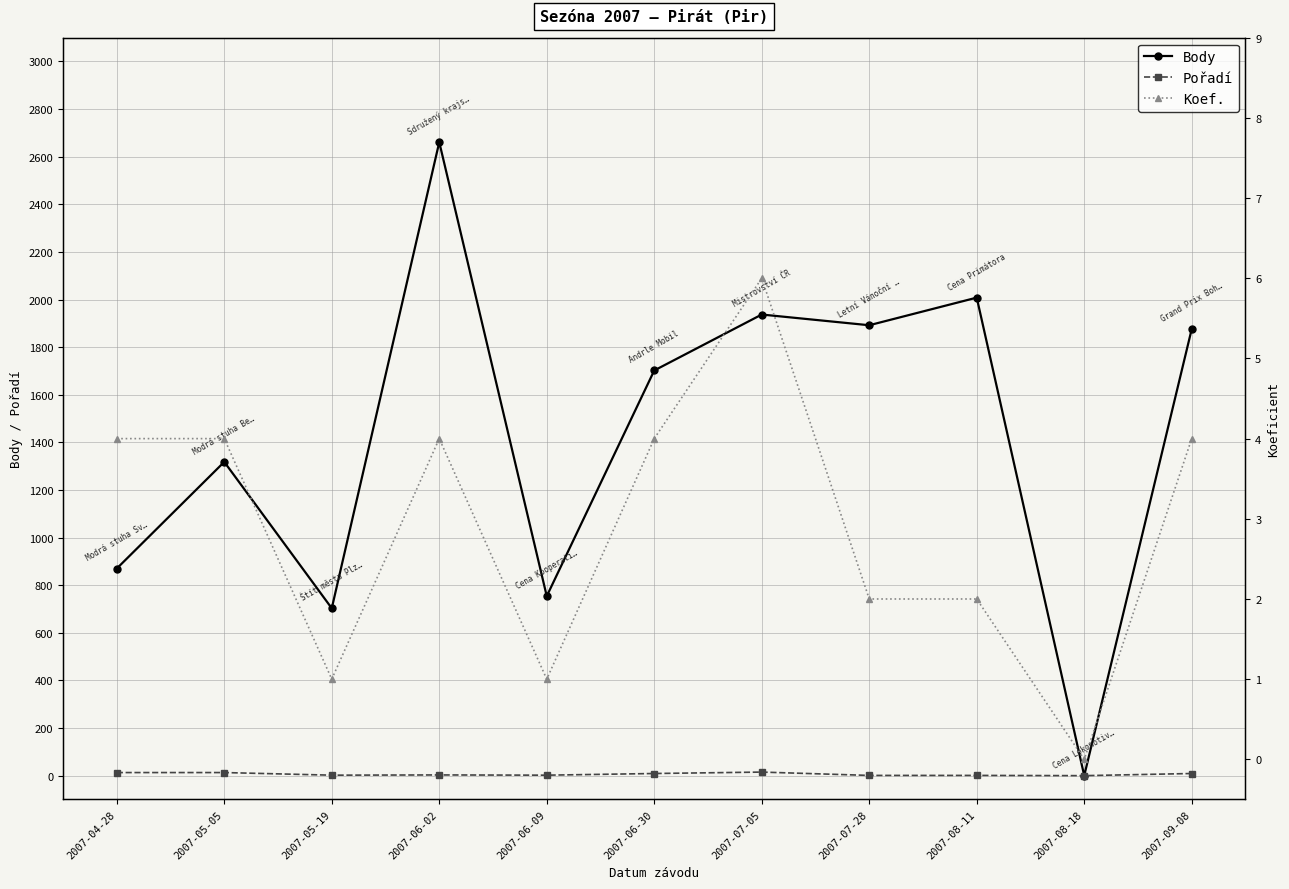

What is the label of the 1st point from the left?

2007-04-28